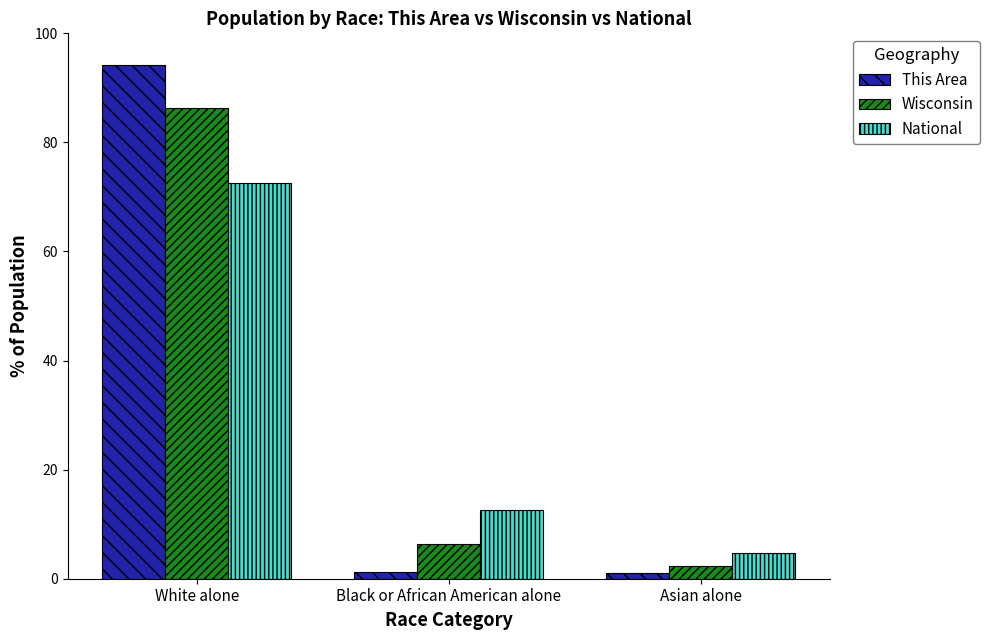

What is the sum of the National values at White alone and Asian alone?

77.3